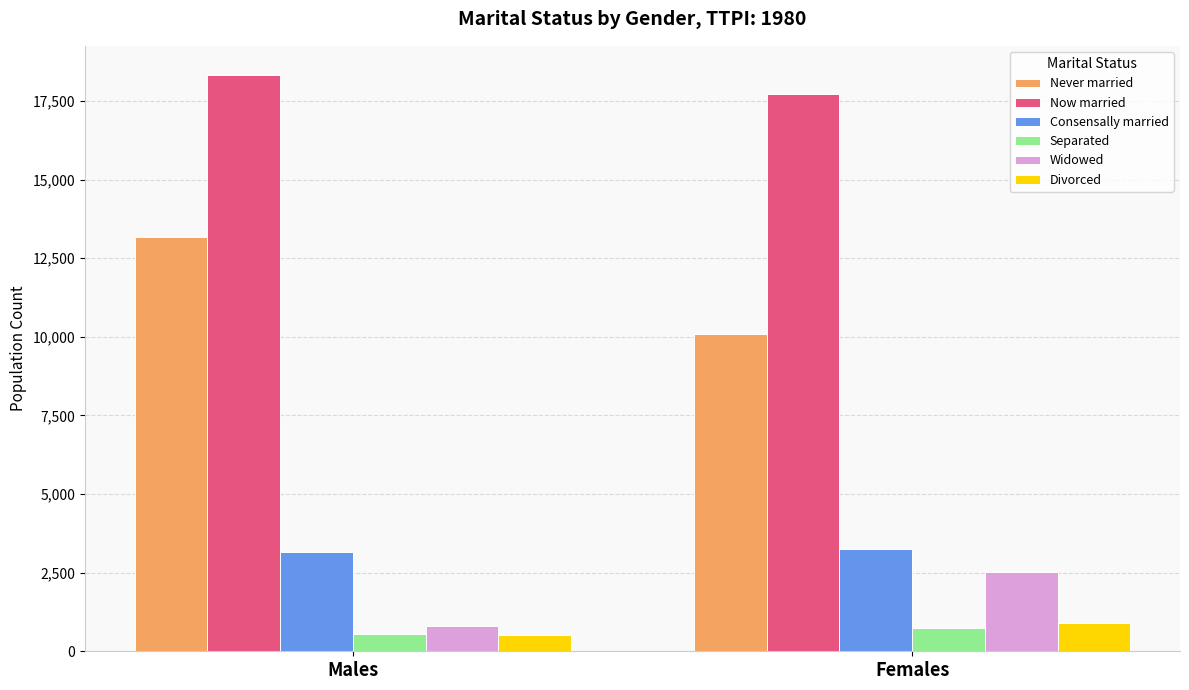

At which label is Separated closest to 638?

Males